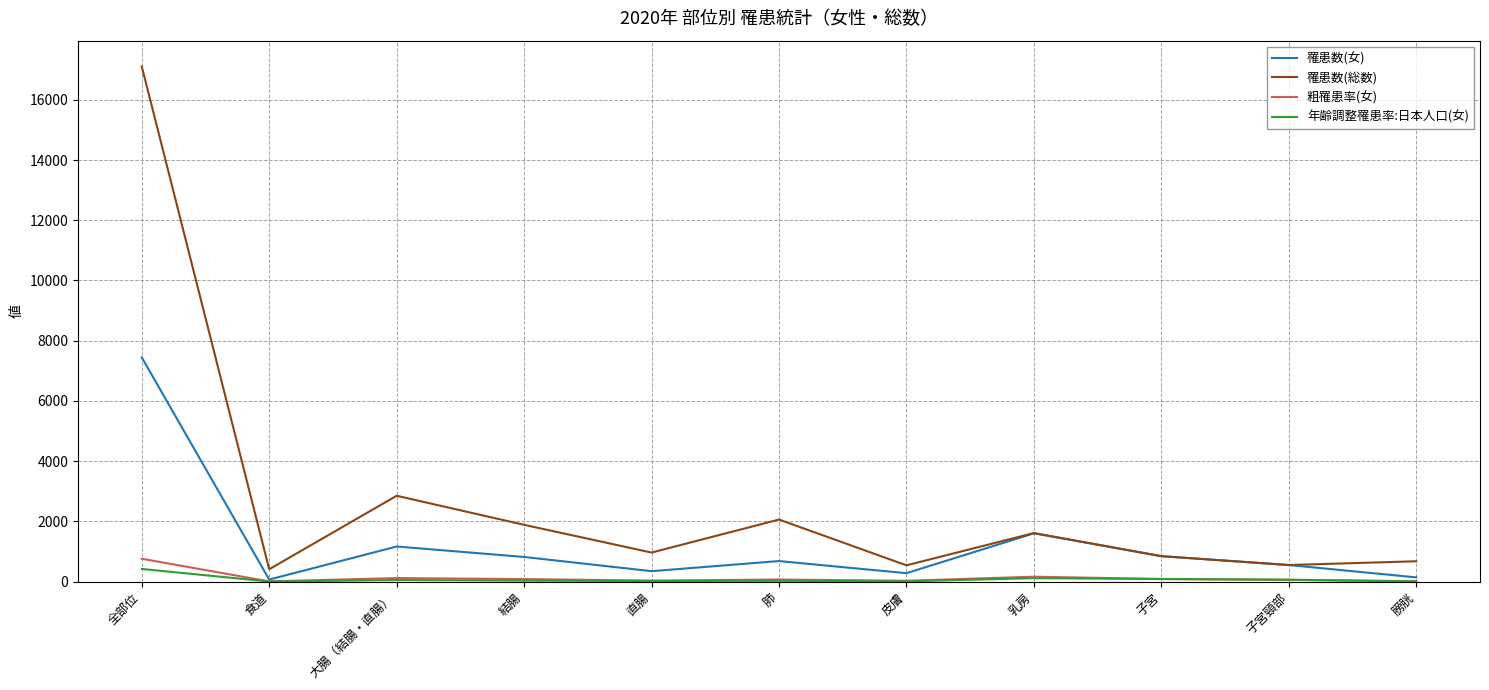

At which category is the sum across all series the highest?

全部位